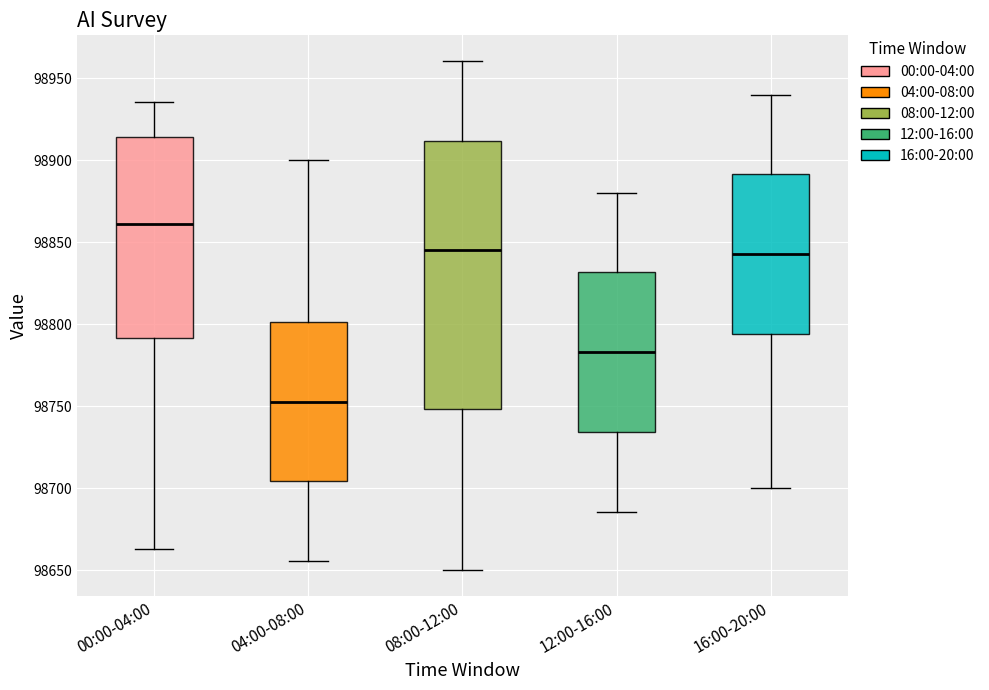

Which box has the lowest median line?

04:00-08:00